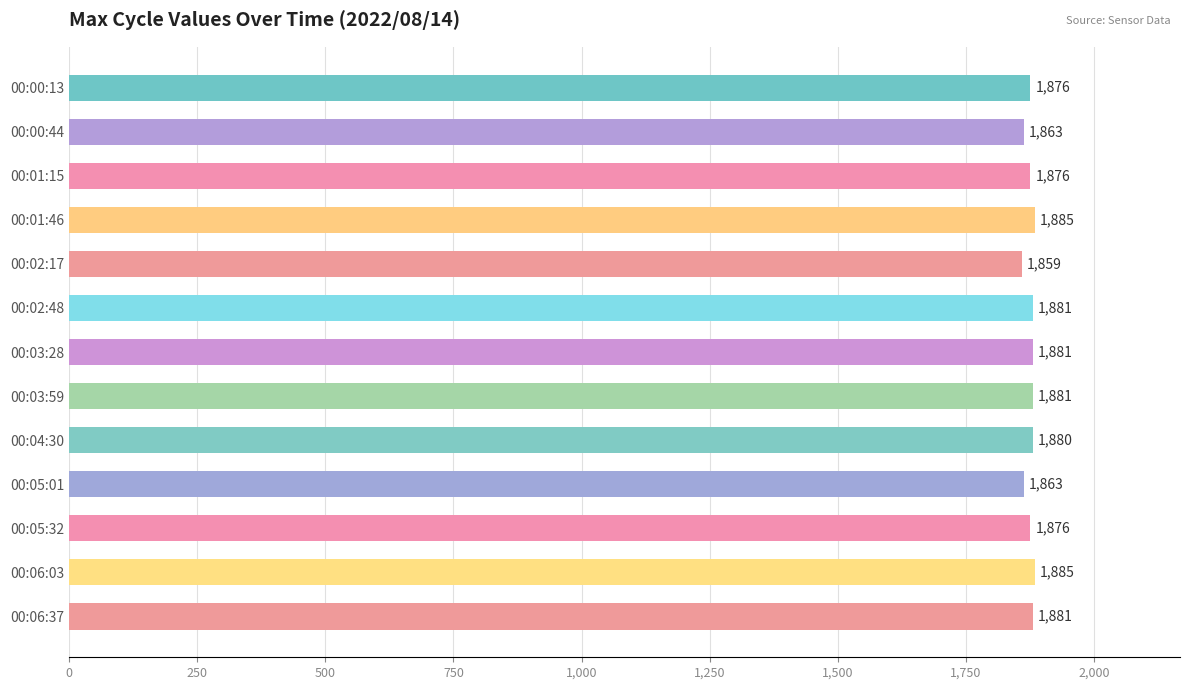

Between 00:01:46 and 00:05:32, which is larger?

00:01:46